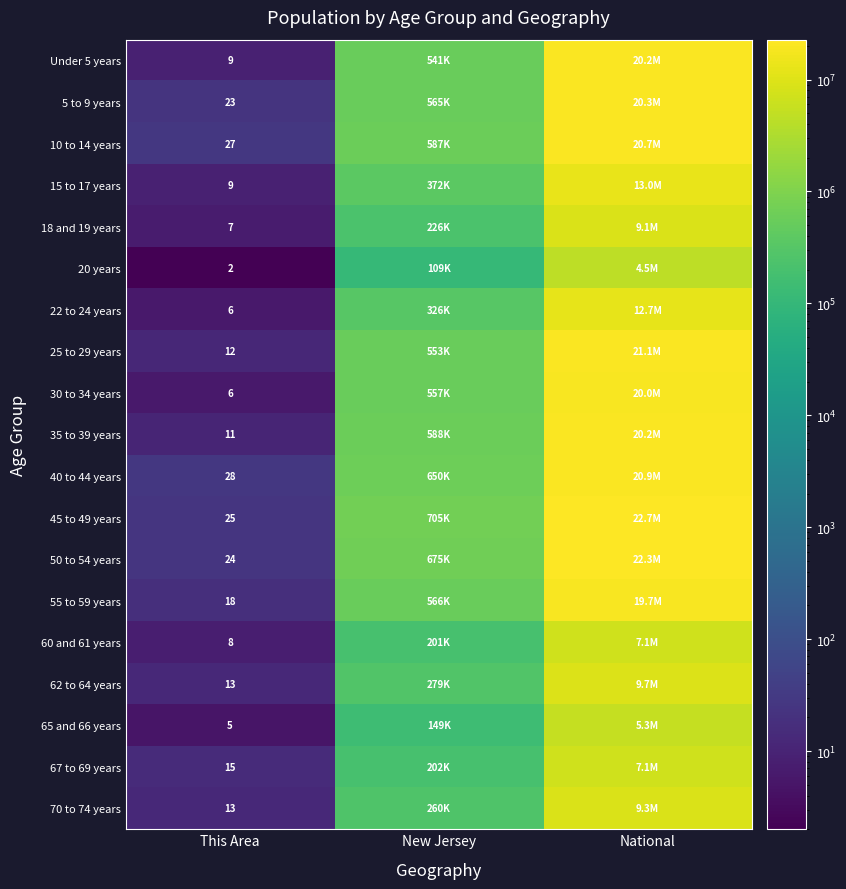

What is the difference between the highest and lowest values at This Area?

26